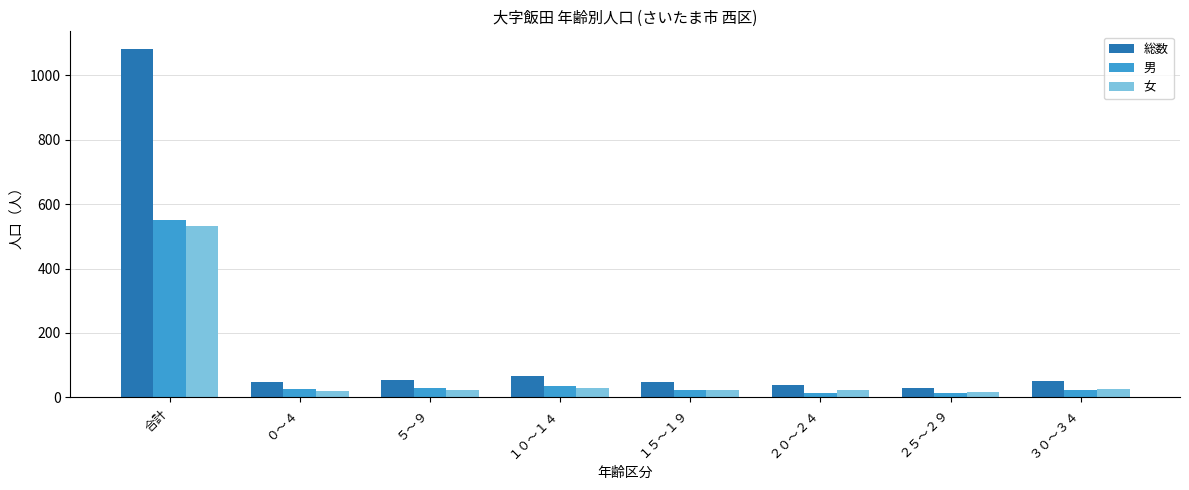

What is the sum of all 男 values?

719